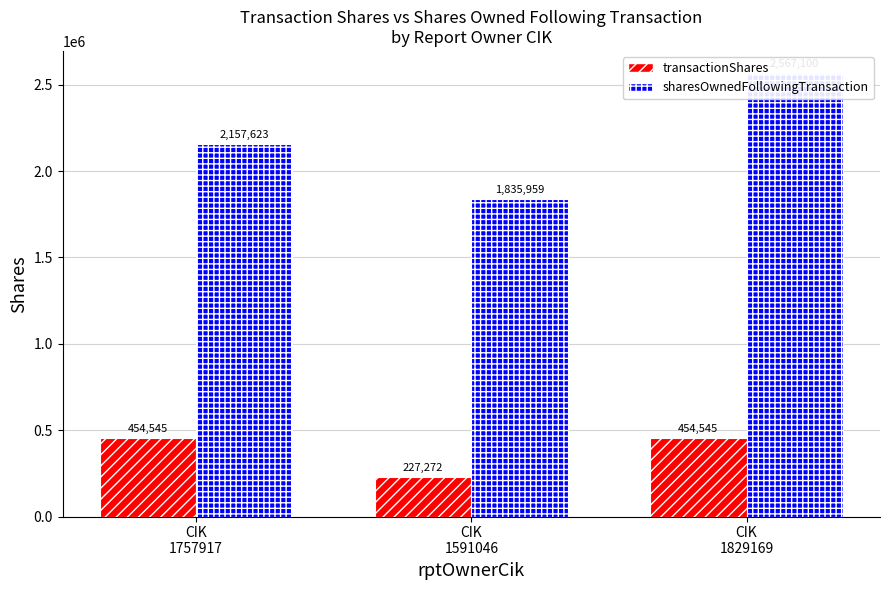

The sharesOwnedFollowingTransaction series shows 2931462 at CIK
1757917. True or false?

False